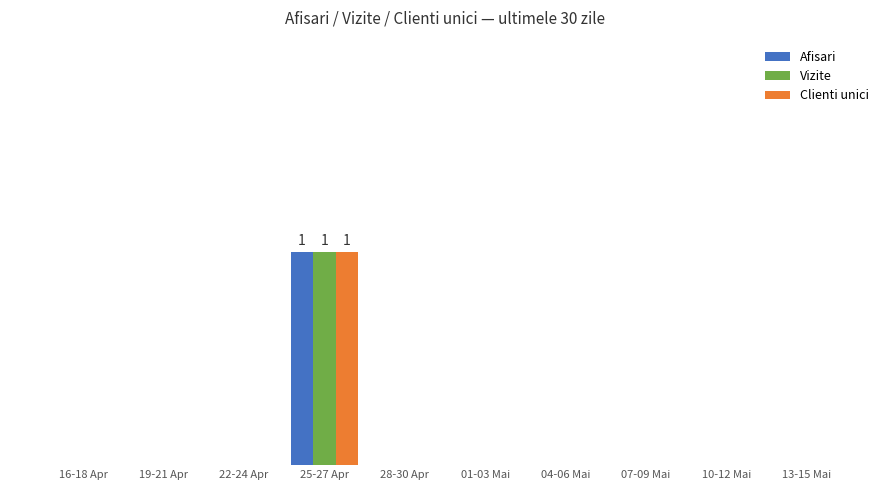

Which has a higher value, 01-03 Mai or 22-24 Apr?

01-03 Mai